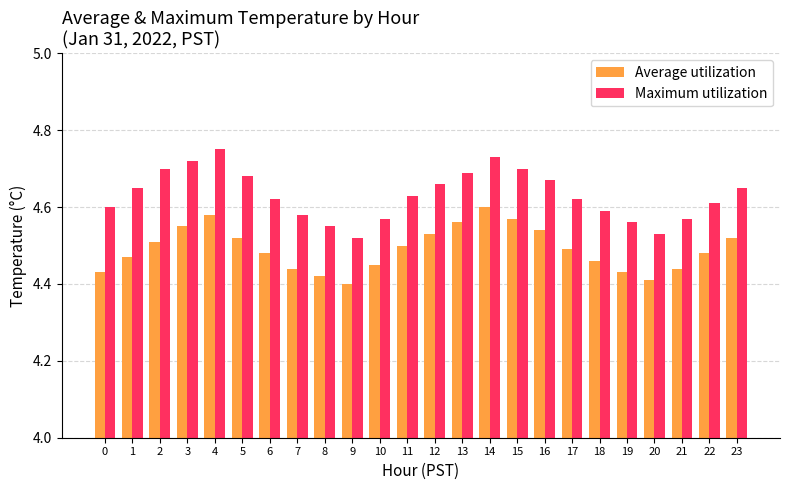

True or false: Average utilization has a value of 4.5 at 5.

True